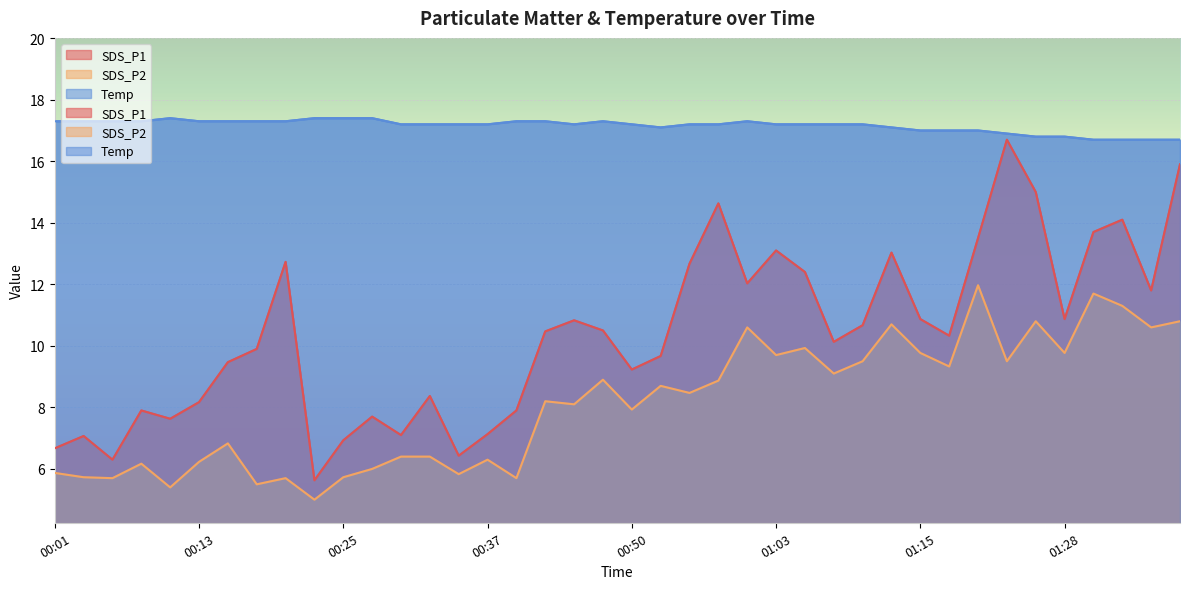

What is the label of the 33rd point from the left?

01:20